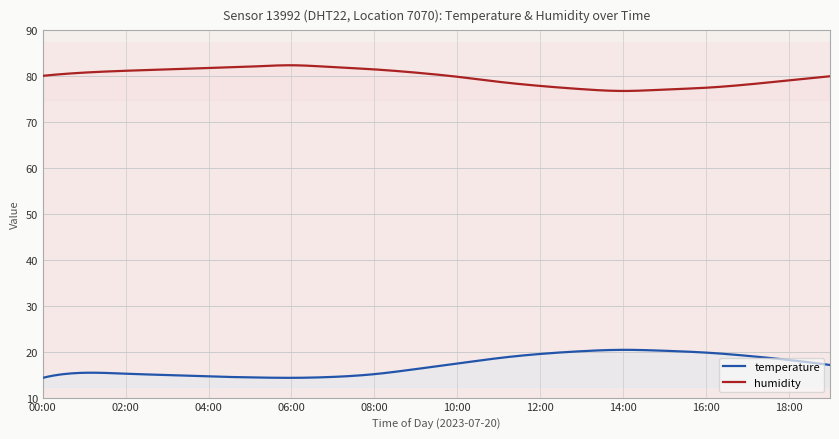

What is the sum of the humidity values at 00:00 and 19:00?

160.1